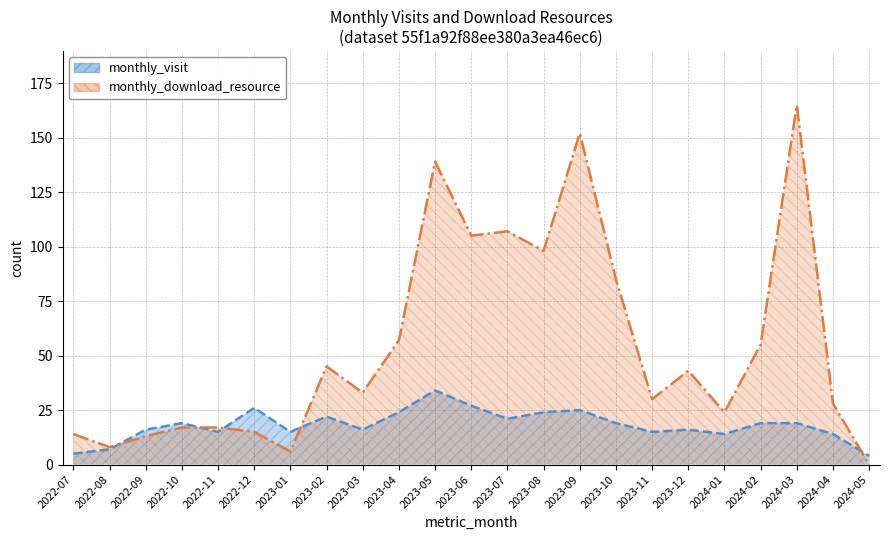

At which category does monthly_visit (line) reach its first local valley?

2022-11